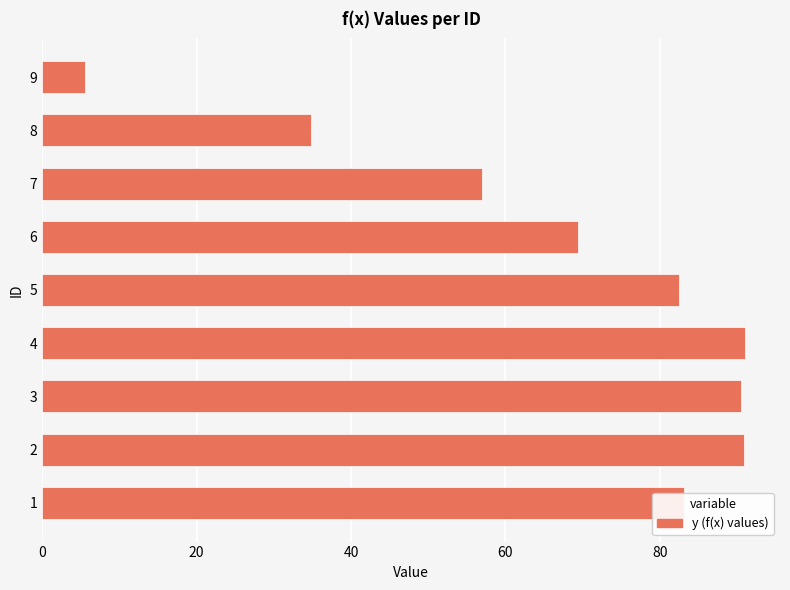

The value at 9 is 2.3. True or false?

False